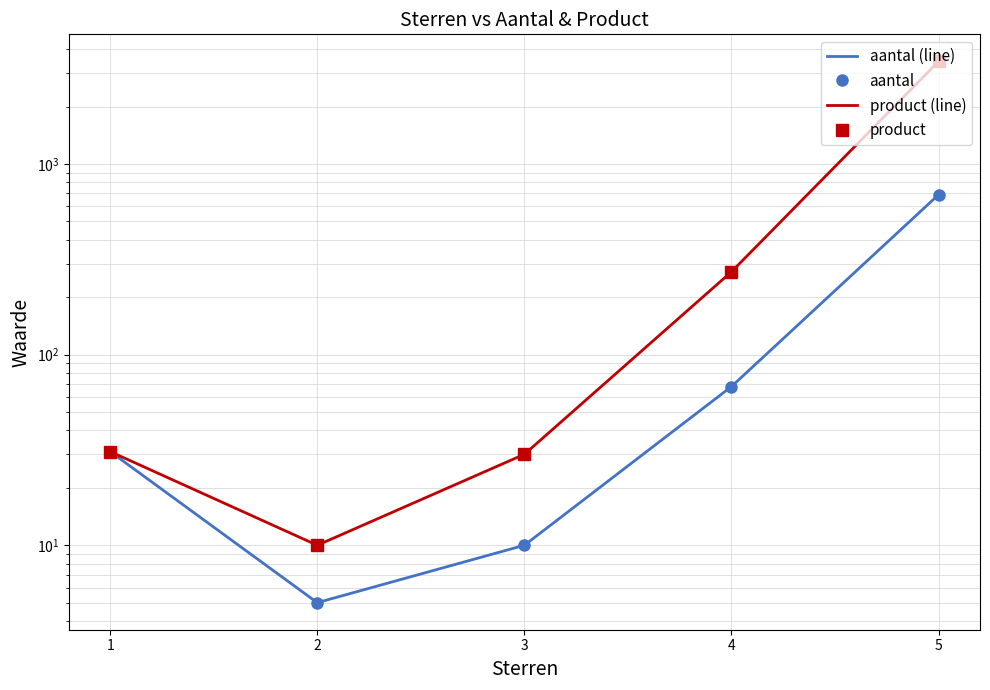

True or false: aantal and aantal (line) cross at least once.

False